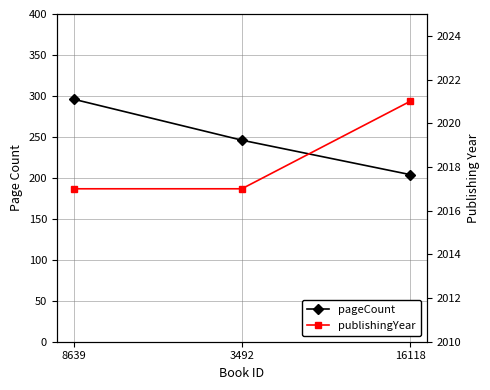

At how many categories does at least one series exceed 1560?

3